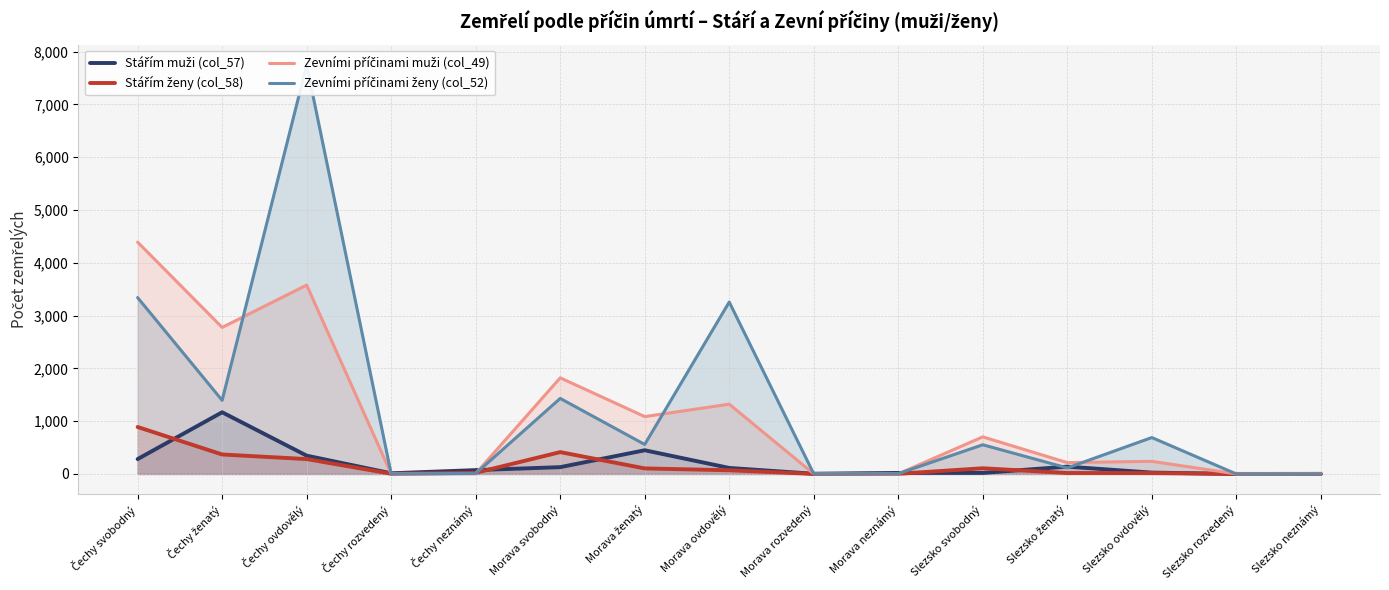

What is the difference between the second highest and minimum values in the Zevními příčinami ženy (col_52) series?

3341